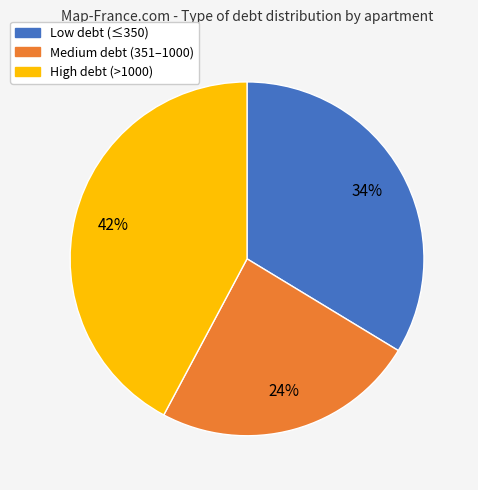

Is there a majority slice in this chart?

No